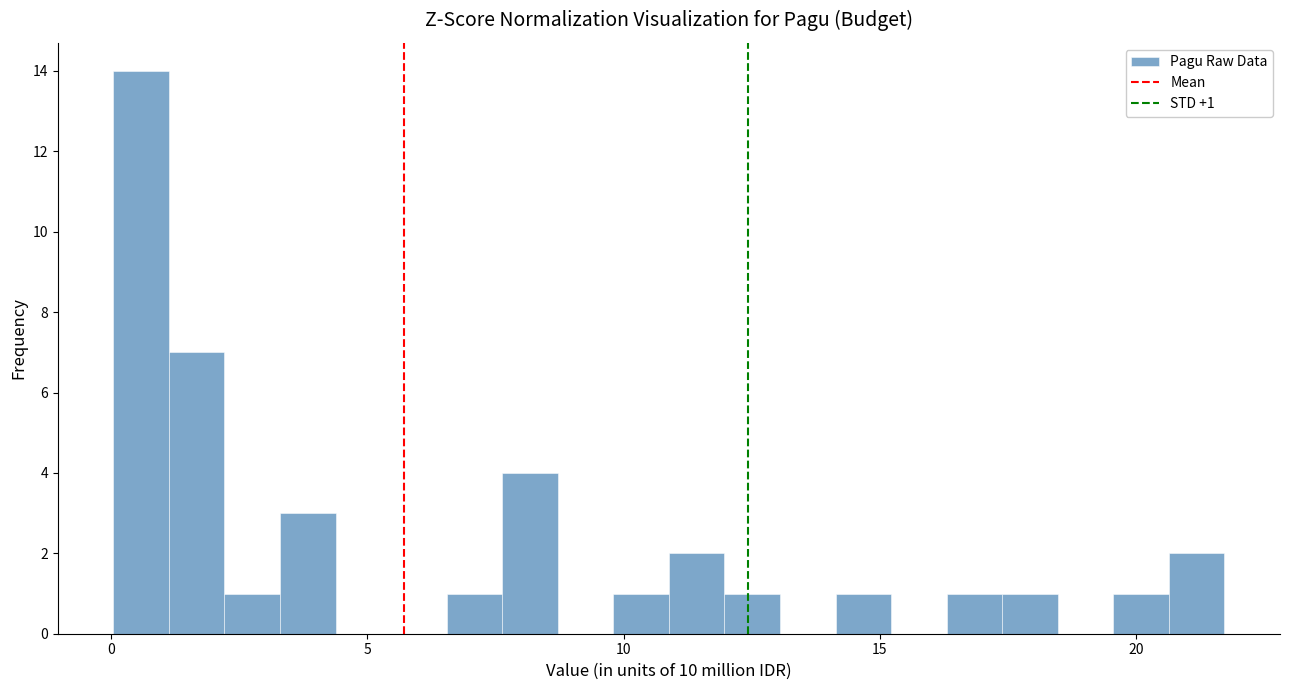

Around what value on the x-axis is the tallest bar? Give the approximate position of its centre, as read against the axis.

0.5